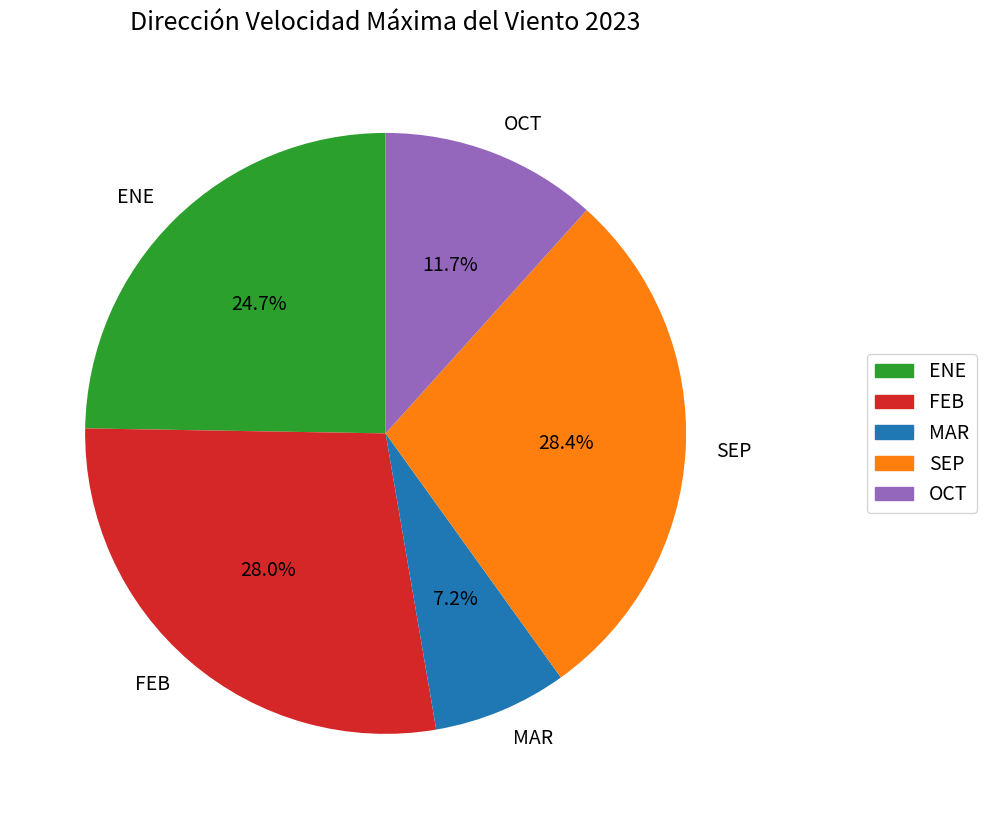

Approximately how many times larger is the value at OCT compared to FEB?

0.4